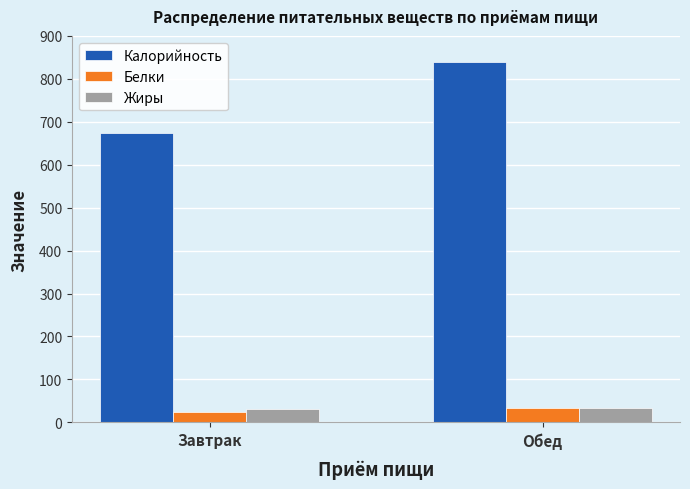

List the labels in order of Калорийность value, largest first.

Обед, Завтрак